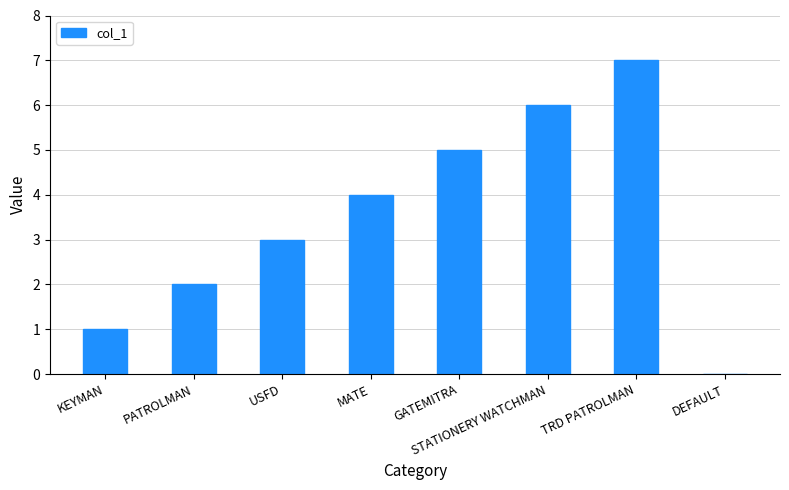

Reading right to left, extract all data points from this chart.

DEFAULT=0	TRD PATROLMAN=7	STATIONERY WATCHMAN=6	GATEMITRA=5	MATE=4	USFD=3	PATROLMAN=2	KEYMAN=1